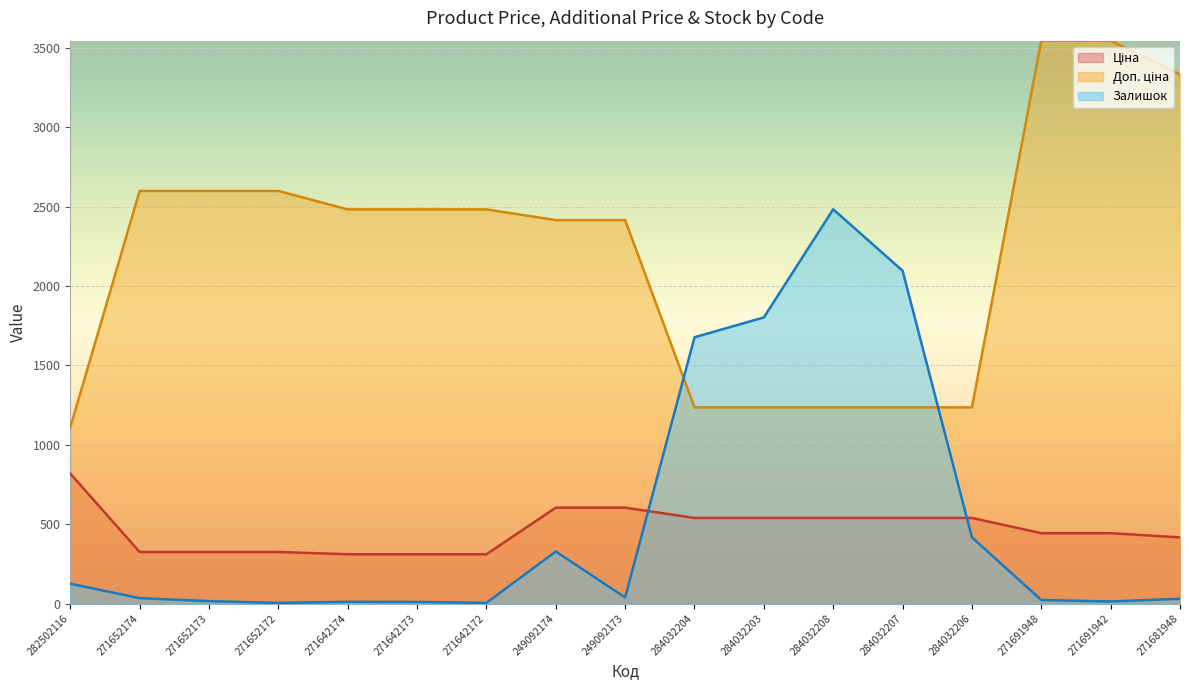

At how many categories does at least one series exceed 3309?

3